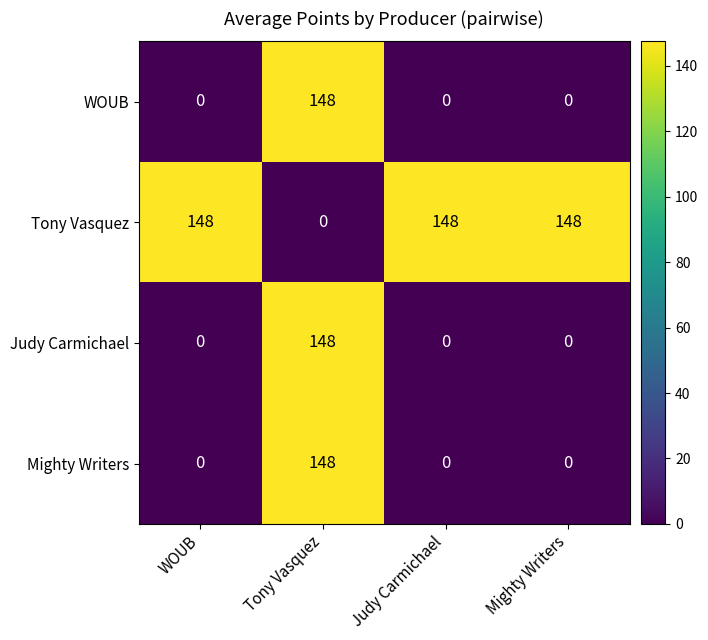

Reading left to right, what are all the values shown in this chart?

WOUB: WOUB=0	Tony Vasquez=148	Judy Carmichael=0	Mighty Writers=0
Tony Vasquez: WOUB=148	Tony Vasquez=0	Judy Carmichael=148	Mighty Writers=148
Judy Carmichael: WOUB=0	Tony Vasquez=148	Judy Carmichael=0	Mighty Writers=0
Mighty Writers: WOUB=0	Tony Vasquez=148	Judy Carmichael=0	Mighty Writers=0